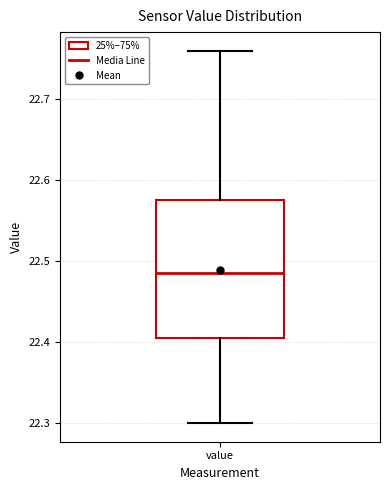

Where does the lower whisker of the box for value end on the y-axis? The values are not printed on the chart, so give them approximately, as read against the axis.

22.30